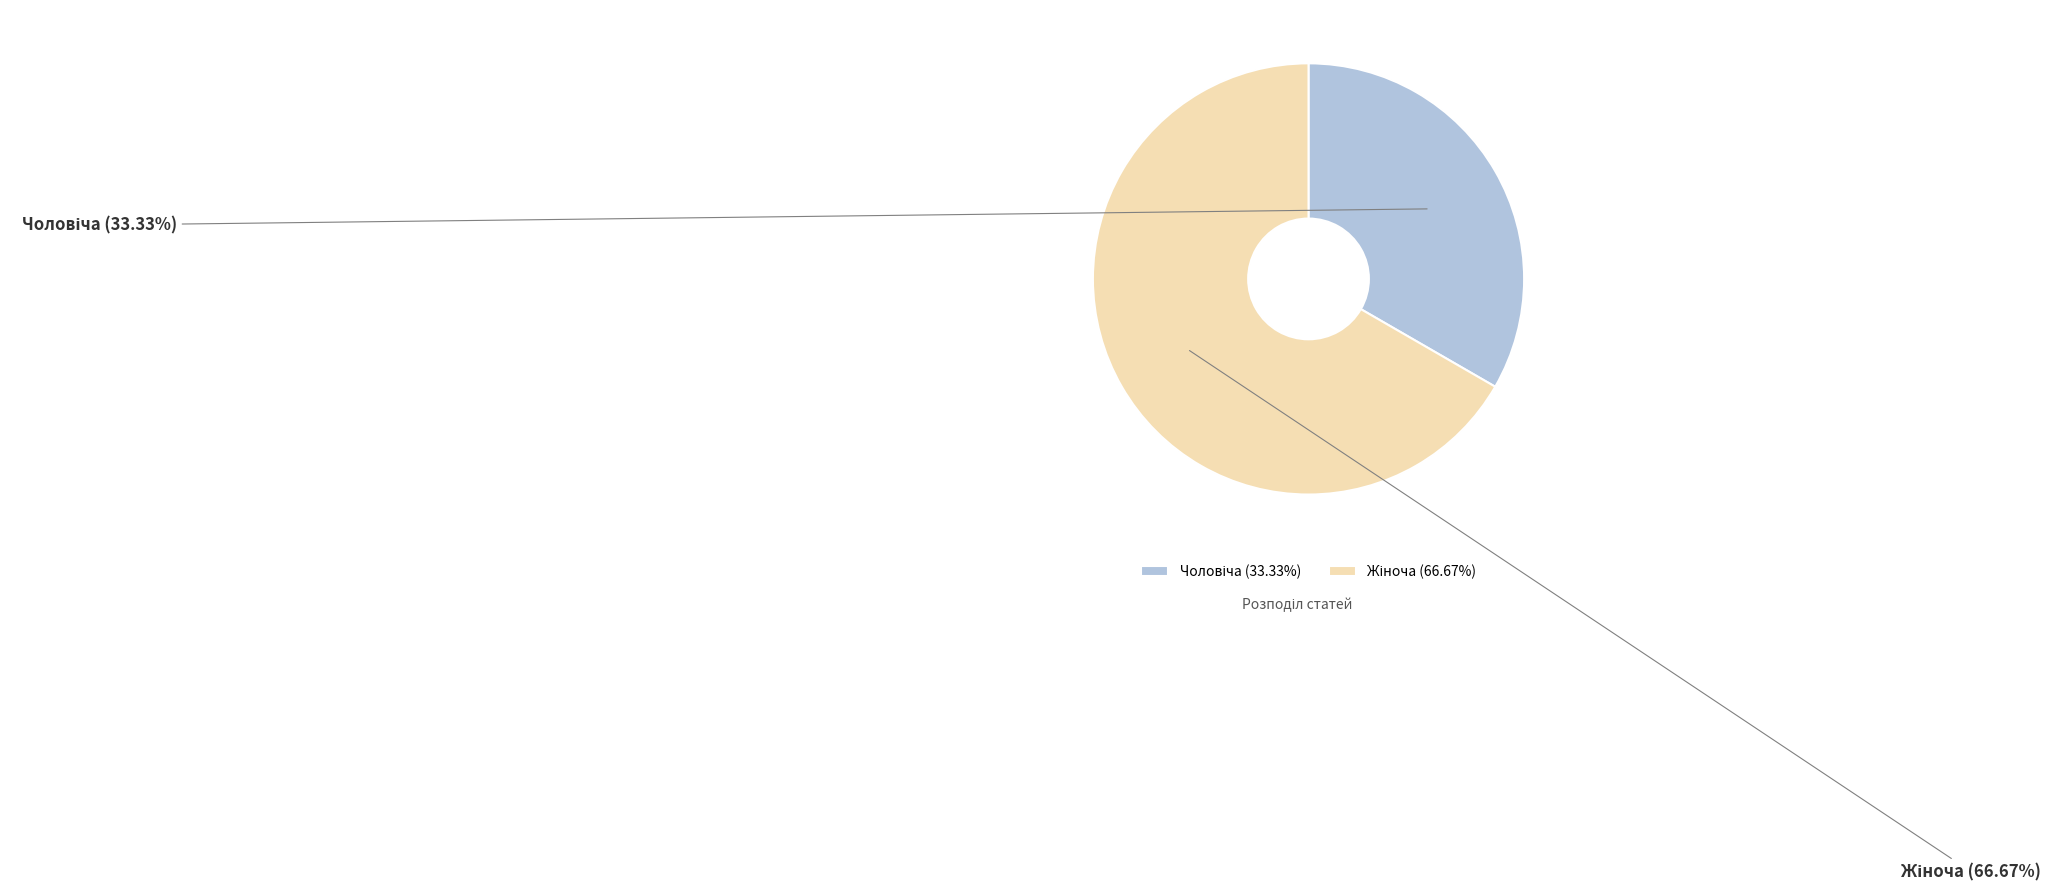

Count the number of slices in the pie.

2